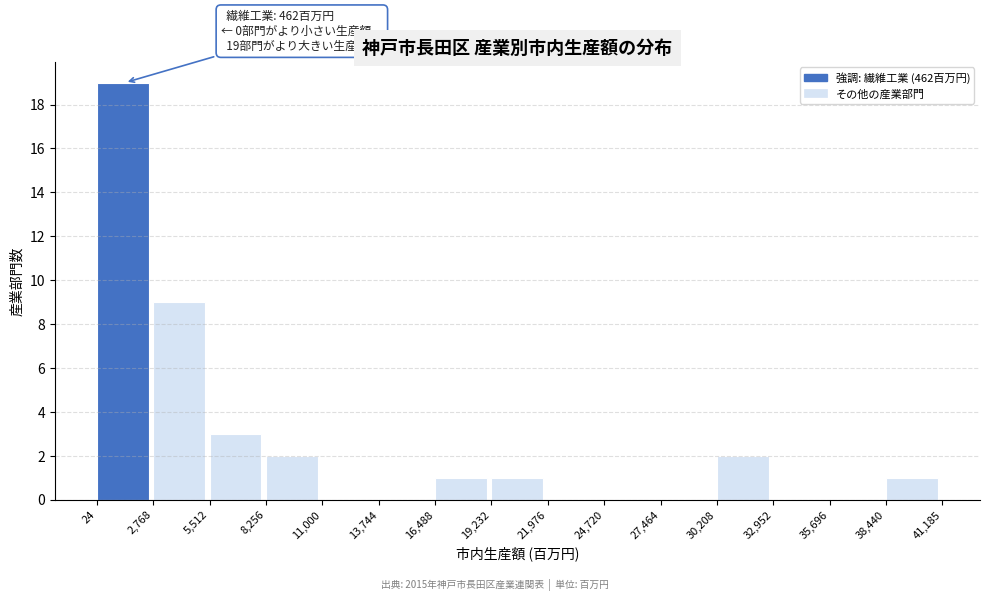

Which range on the x-axis has the tallest bar?

24 to 2,768